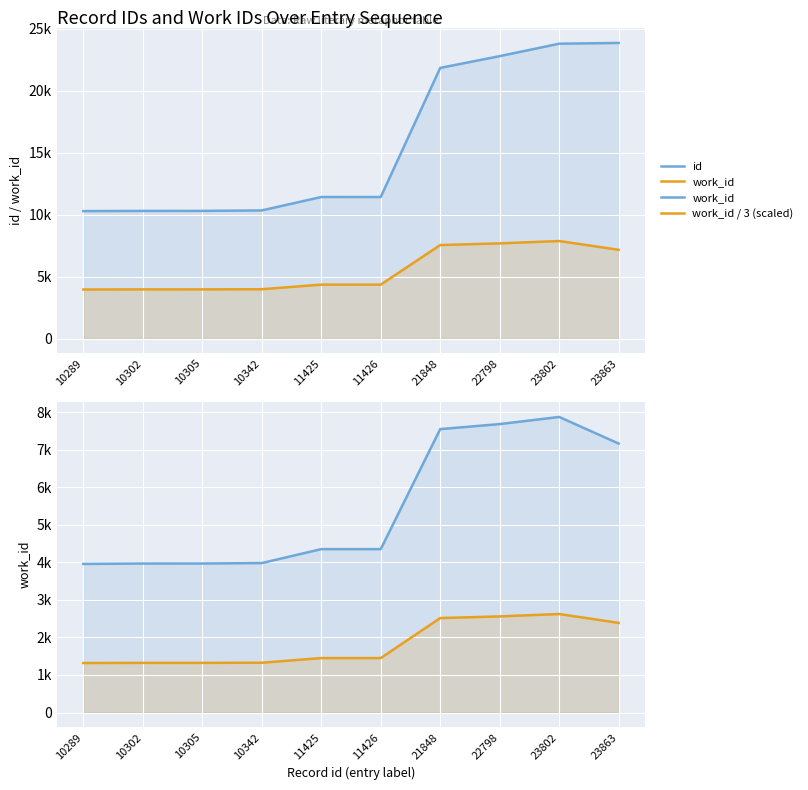

List the series in order of their peak value, lowest first.

work_id / 3 (scaled), work_id, id